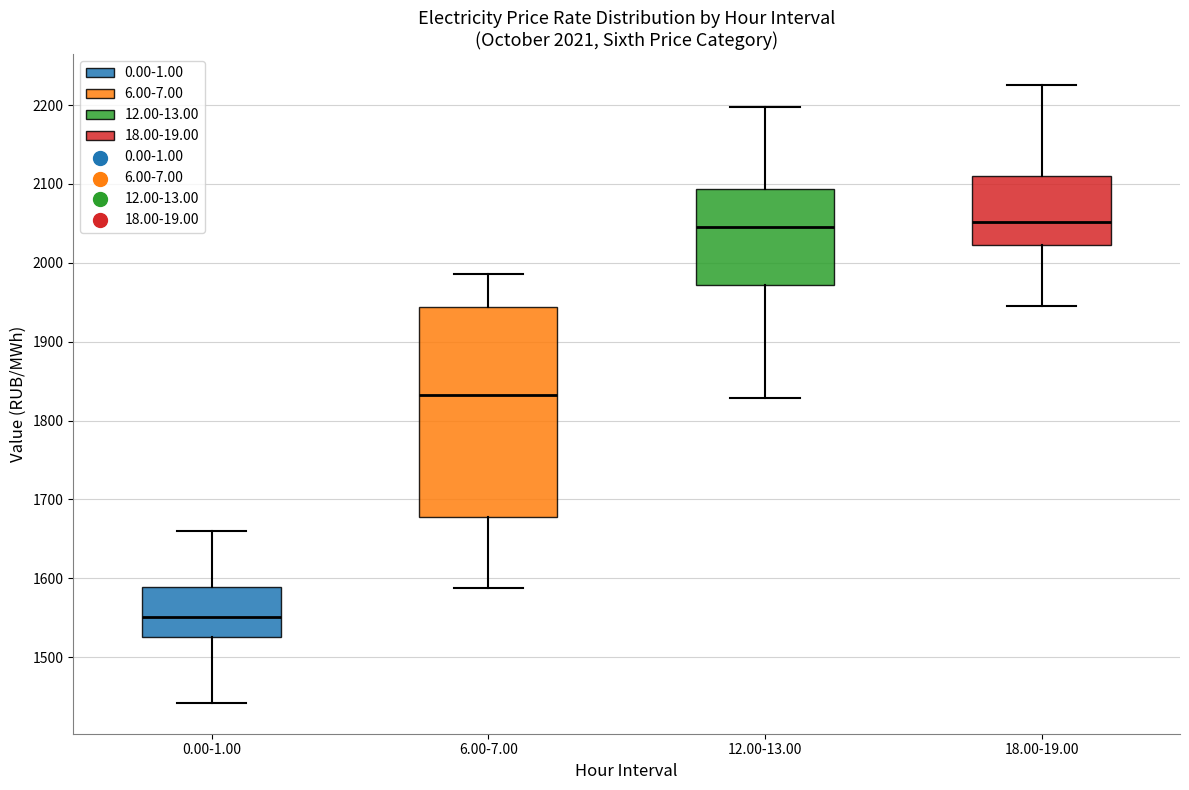

Comparing the boxes themselves (not the whiskers), which one is the tallest?

6.00-7.00